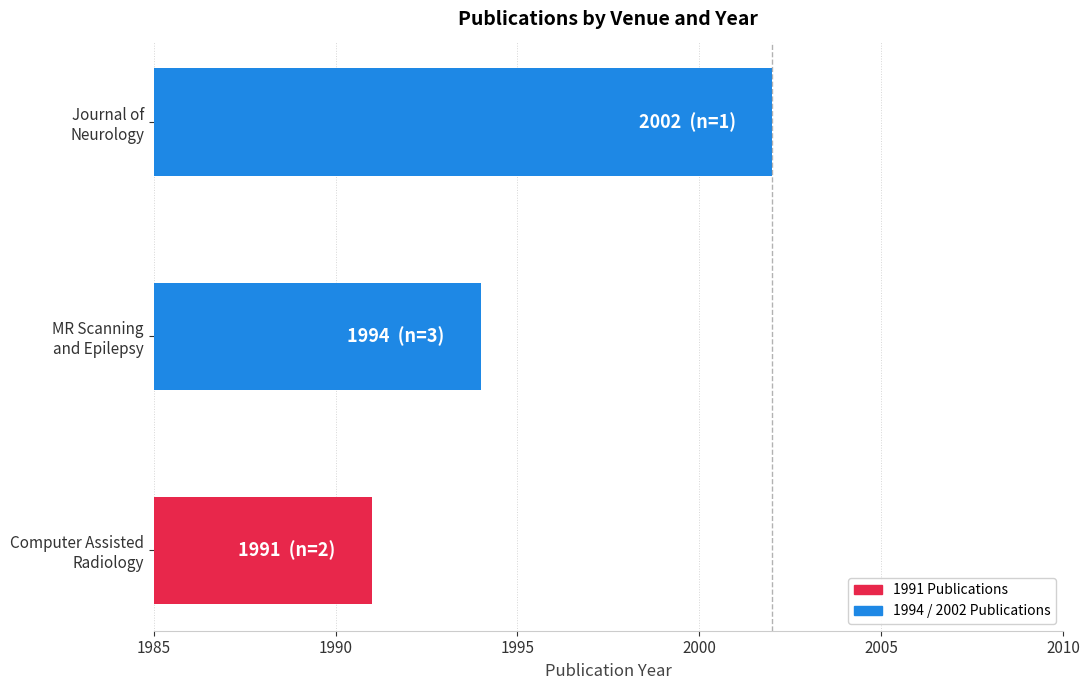

Does the chart contain any negative values?

No